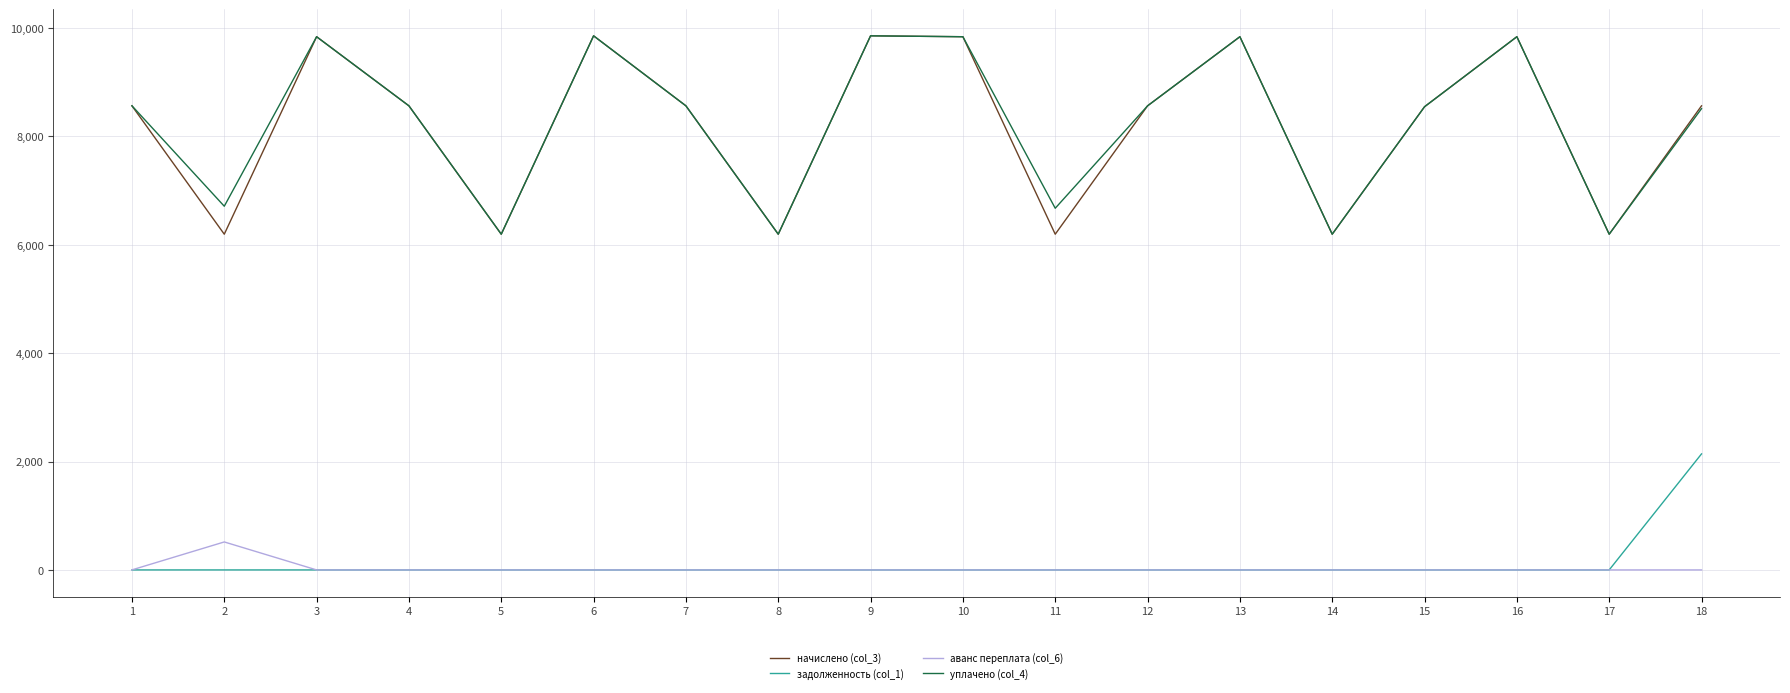

True or false: уплачено (col_4) and аванс переплата (col_6) intersect in this chart.

False